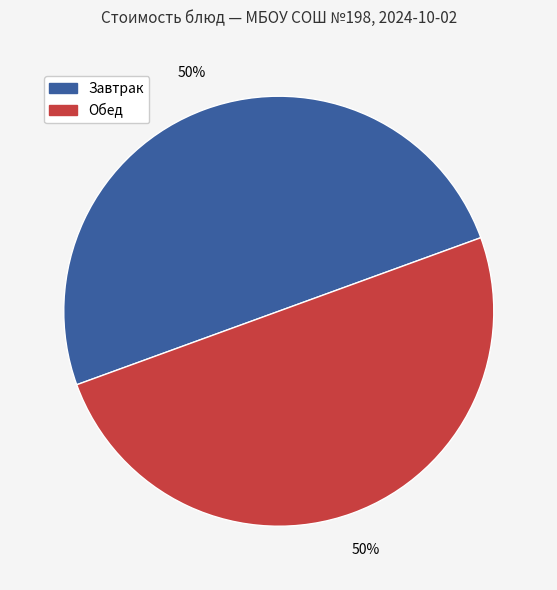

To the nearest percent, what is the difference between the largest and smallest slice percentages?

0%